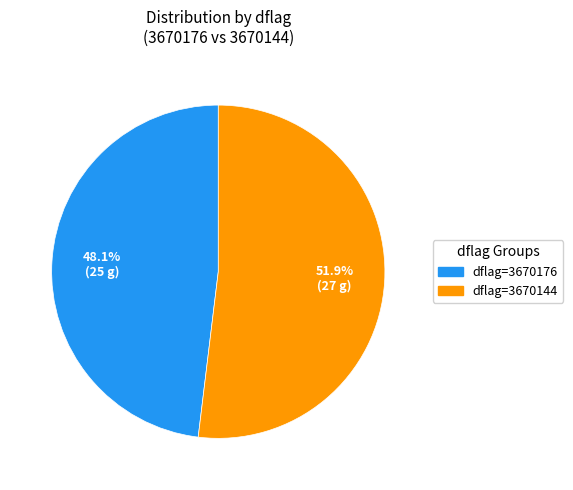

Does any single category account for the majority?

Yes